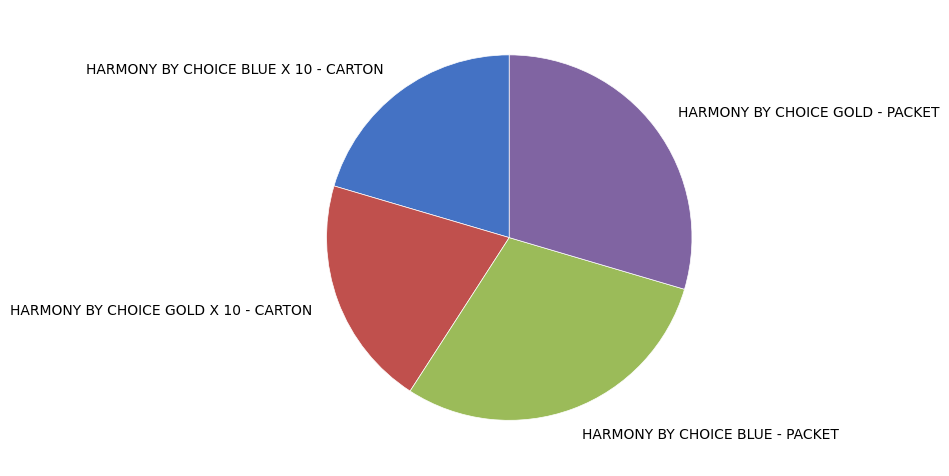

Does HARMONY BY CHOICE BLUE - PACKET account for over 50% of the chart?

No